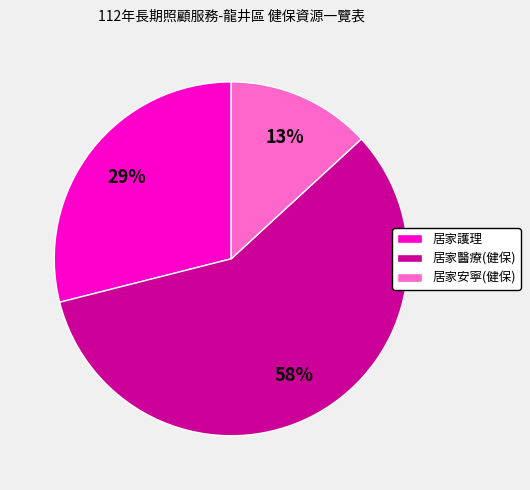

What percentage is the 居家醫療(健保) slice, to the nearest percent?

58%